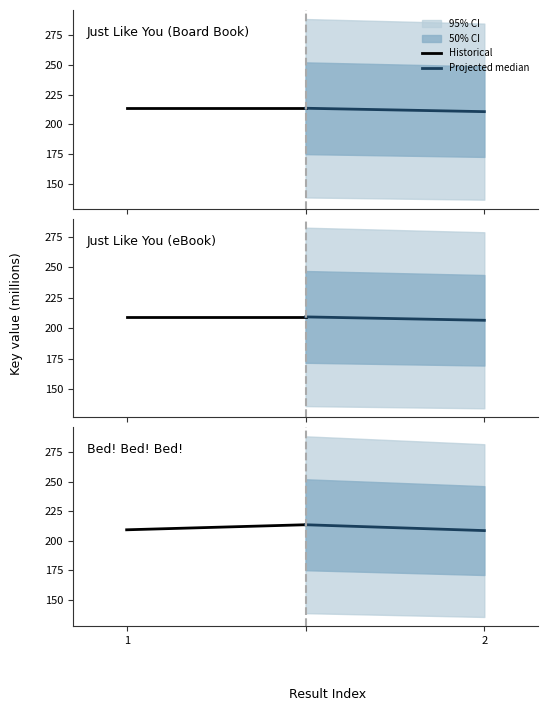

How many data points in Projected median are above 213?

1